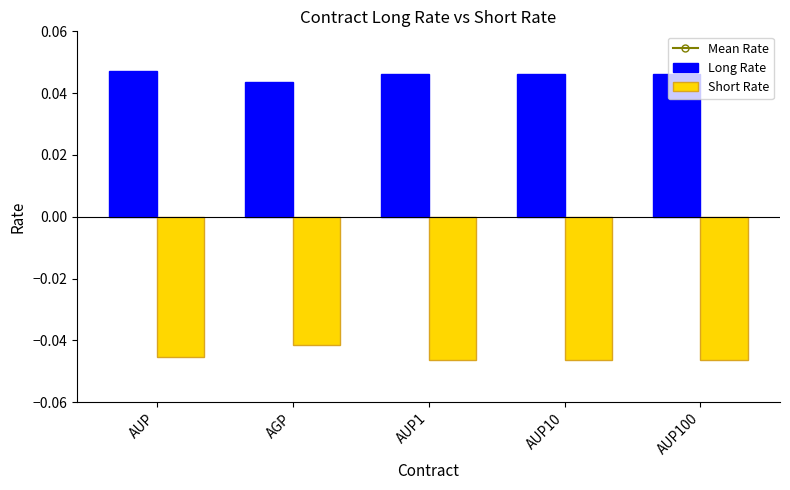

What are all the series names shown in the legend?

Mean Rate, Long Rate, Short Rate